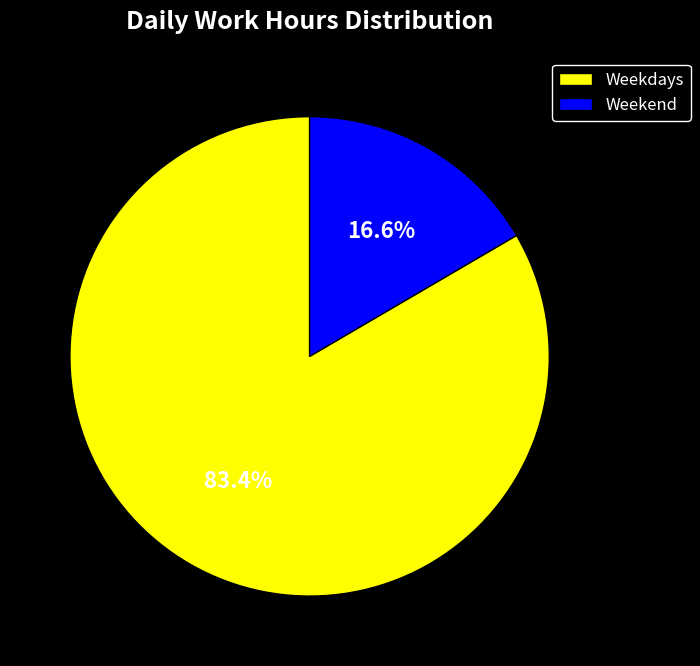

Rank the categories by value from lowest to highest.

Weekend, Weekdays